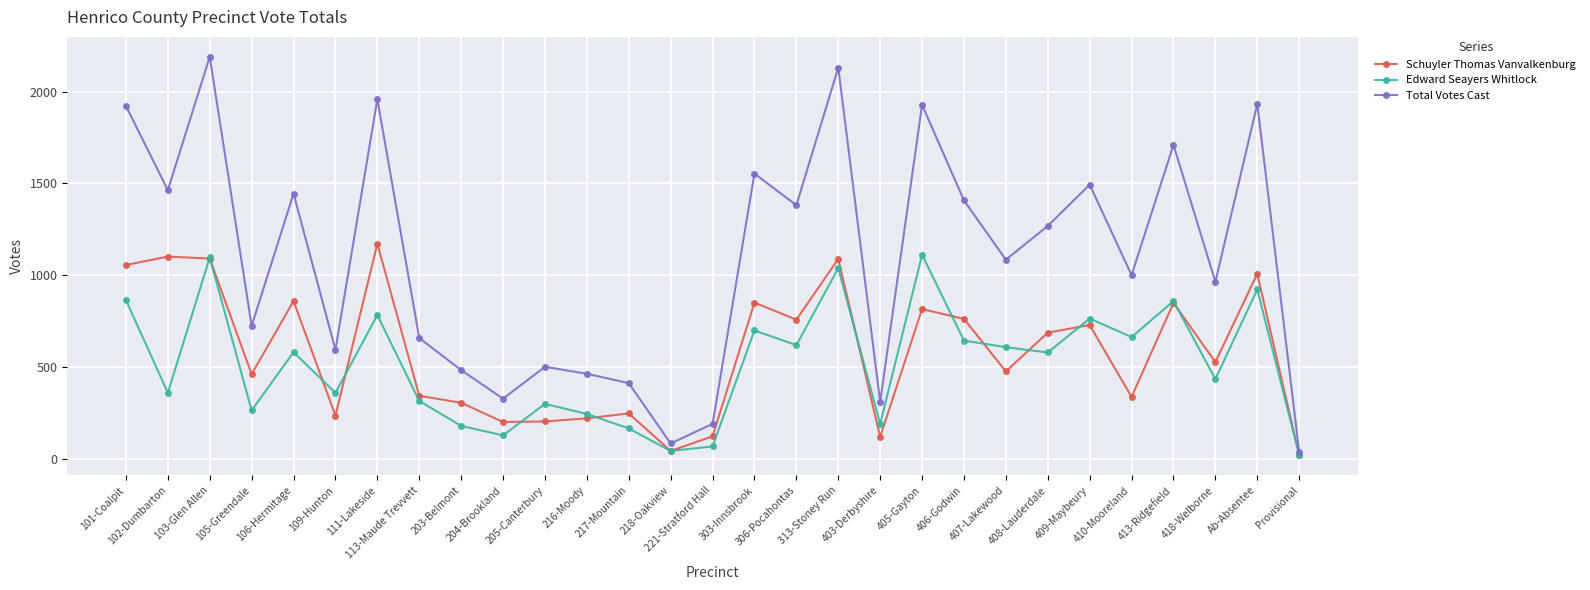

Where is Total Votes Cast nearest to the value 1113?

407-Lakewood